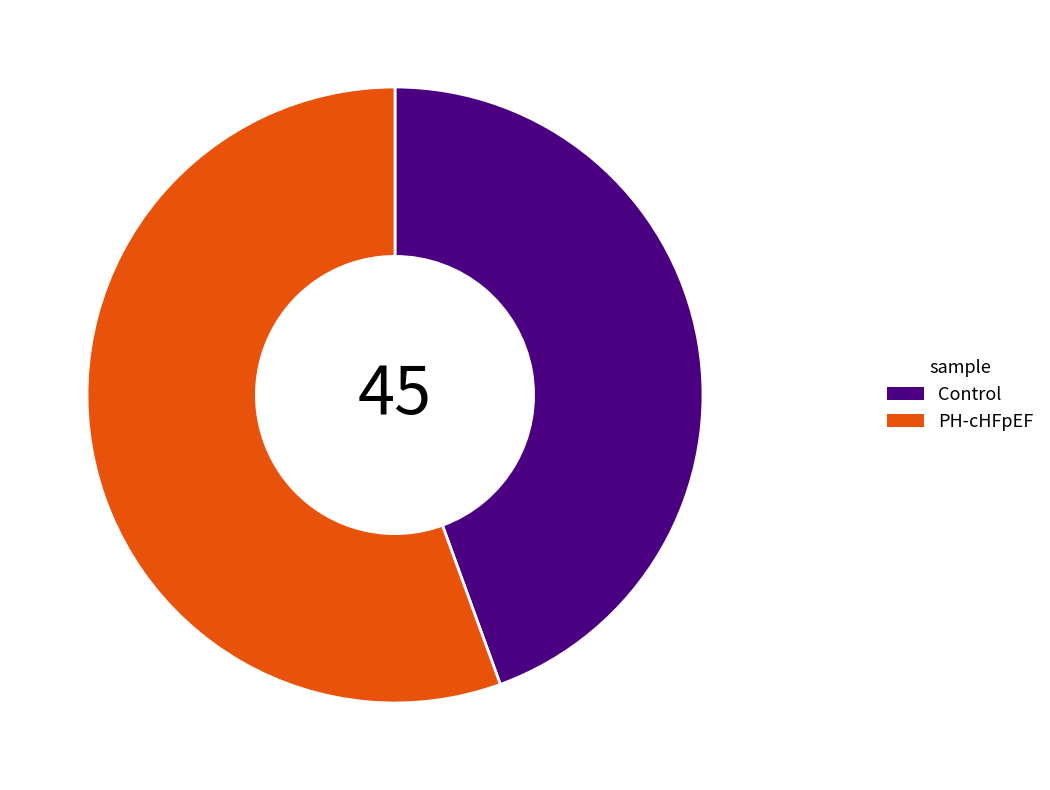

What is the smallest slice in the pie chart?

Control